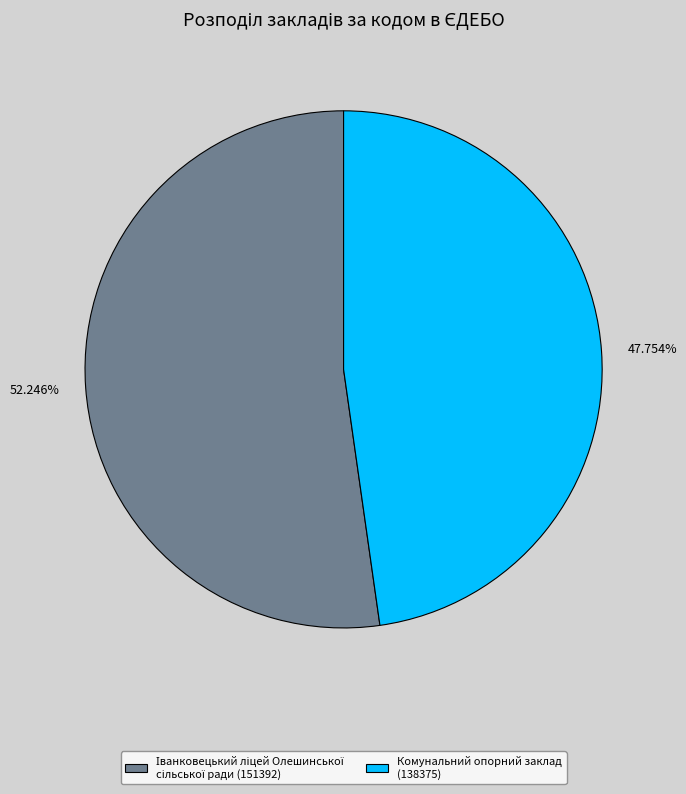

Rank the categories by value from lowest to highest.

47.754%, 52.246%